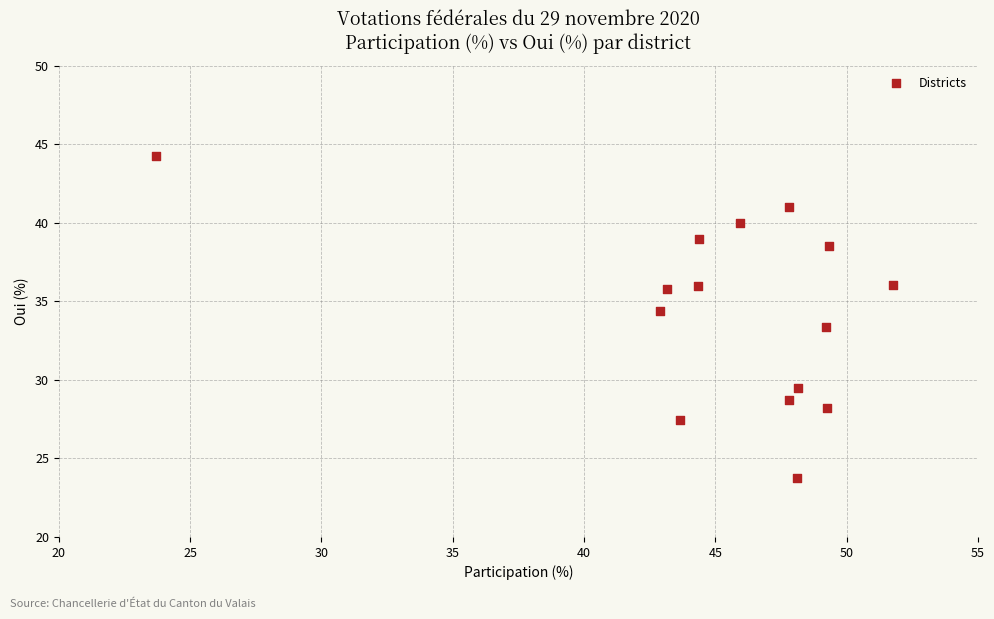

What Y value in the scatter plot is closest to 33?

33.3